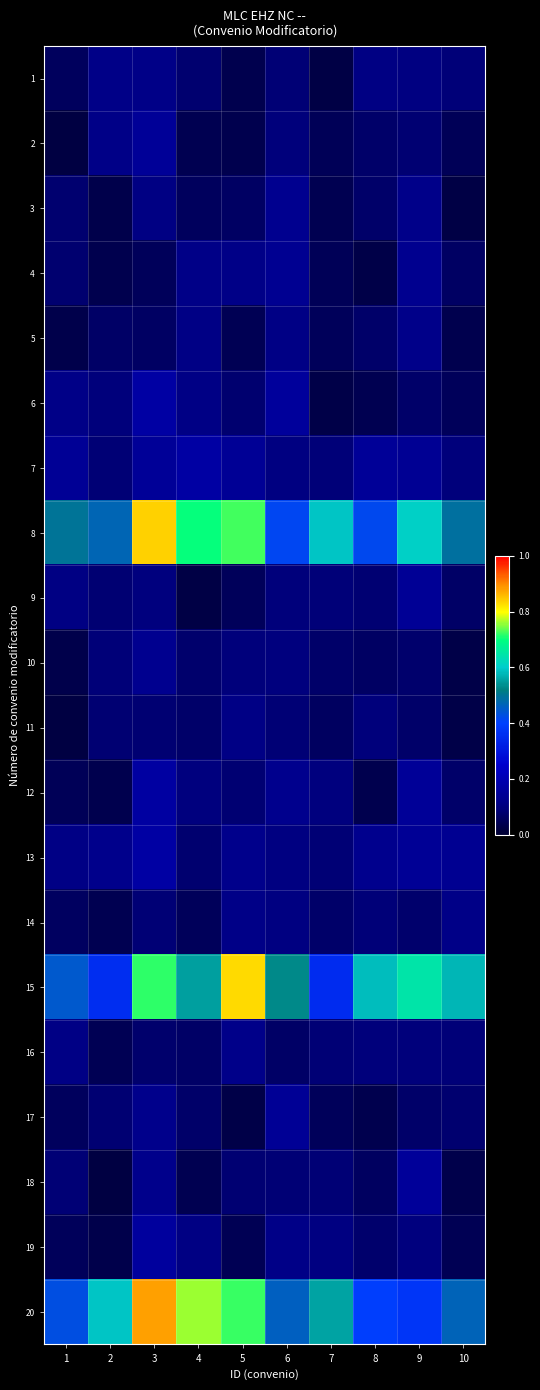

At which category is the sum across all series the highest?

3